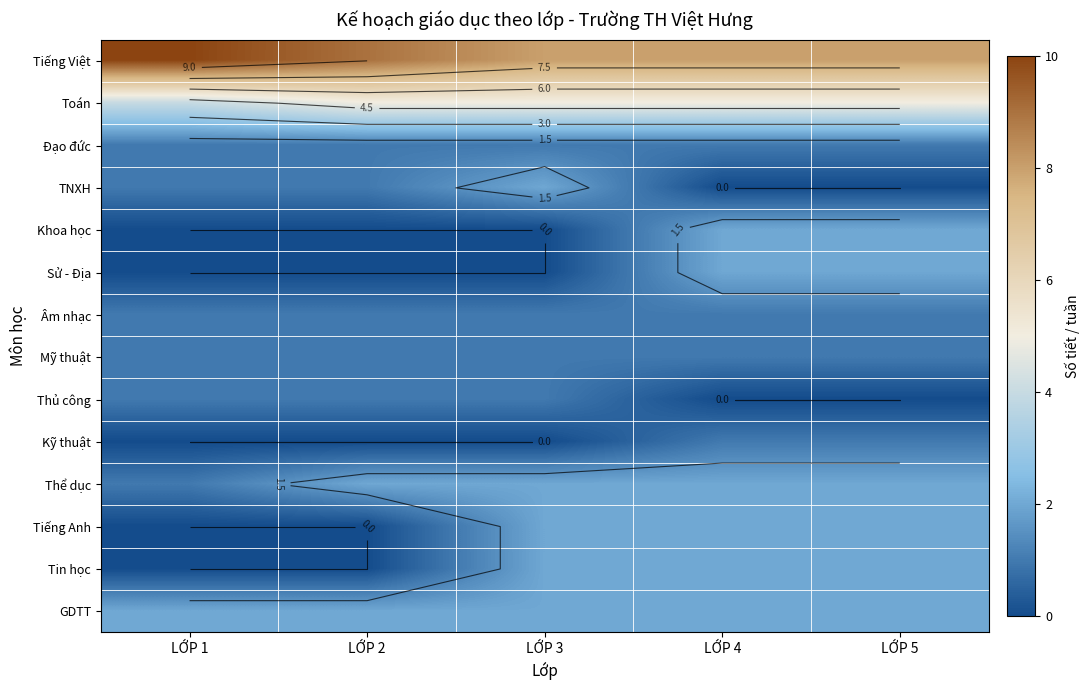

What is the difference between the highest and lowest values at LỚP 3?

8